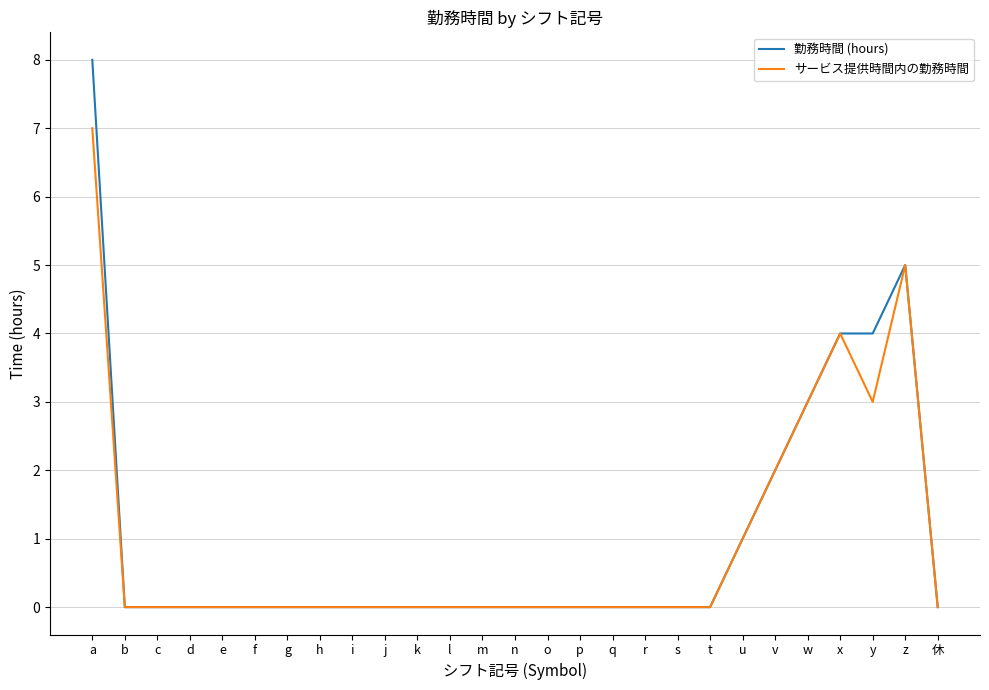

Which category has the highest value in the 勤務時間 (hours) series?

a